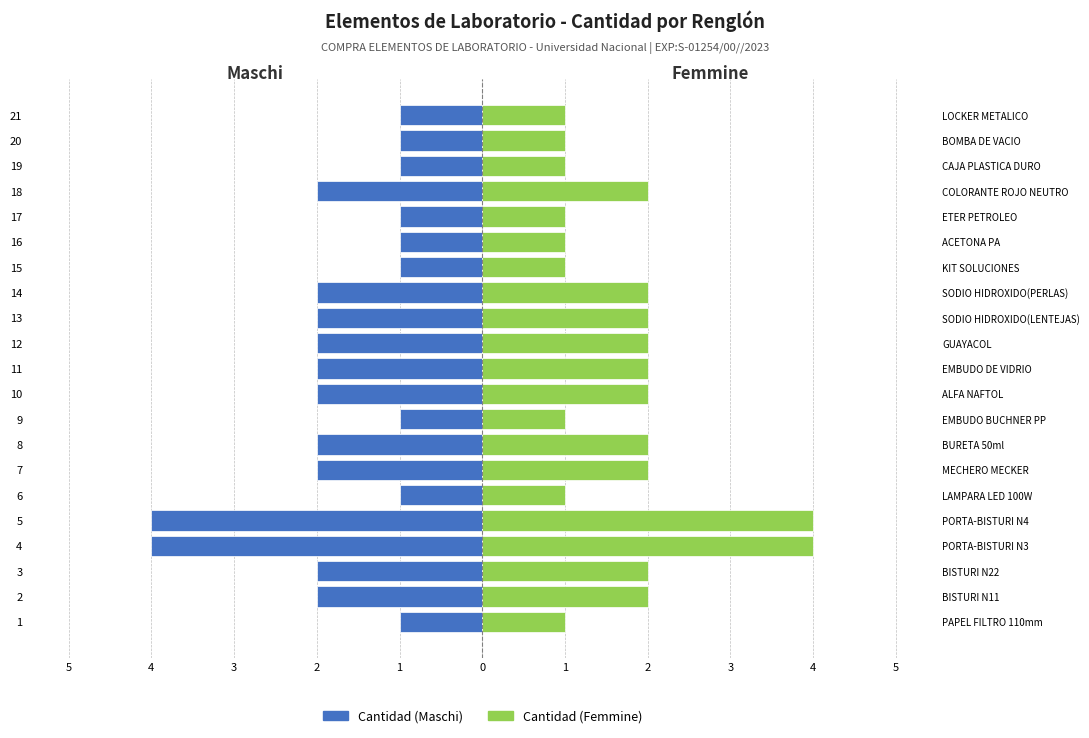

Reading left to right, what are all the values shown in this chart?

Cantidad (Maschi): -1	-2	-2	-4	-4	-1	-2	-2	-1	-2	-2	-2	-2	-2	-1	-1	-1	-2	-1	-1	-1
Cantidad (Femmine): 1	2	2	4	4	1	2	2	1	2	2	2	2	2	1	1	1	2	1	1	1